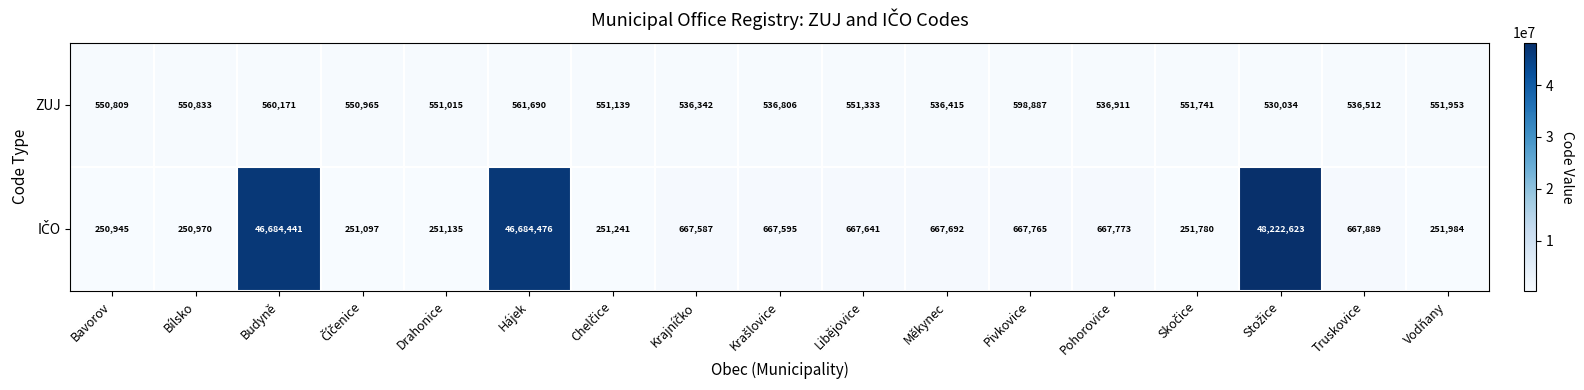

What is the average value of the ZUJ series?

549621